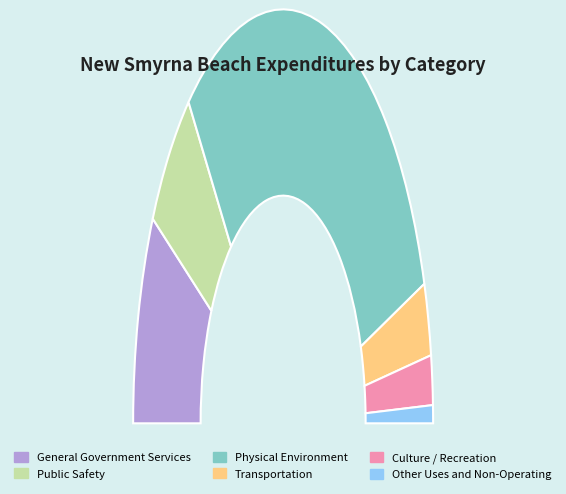

What is the change in value from General Government Services to Other Uses and Non-Operating?

-14710158